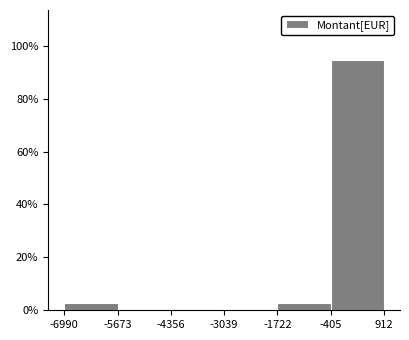

Over which range of the x-axis is the bar tallest?

-405 to 912